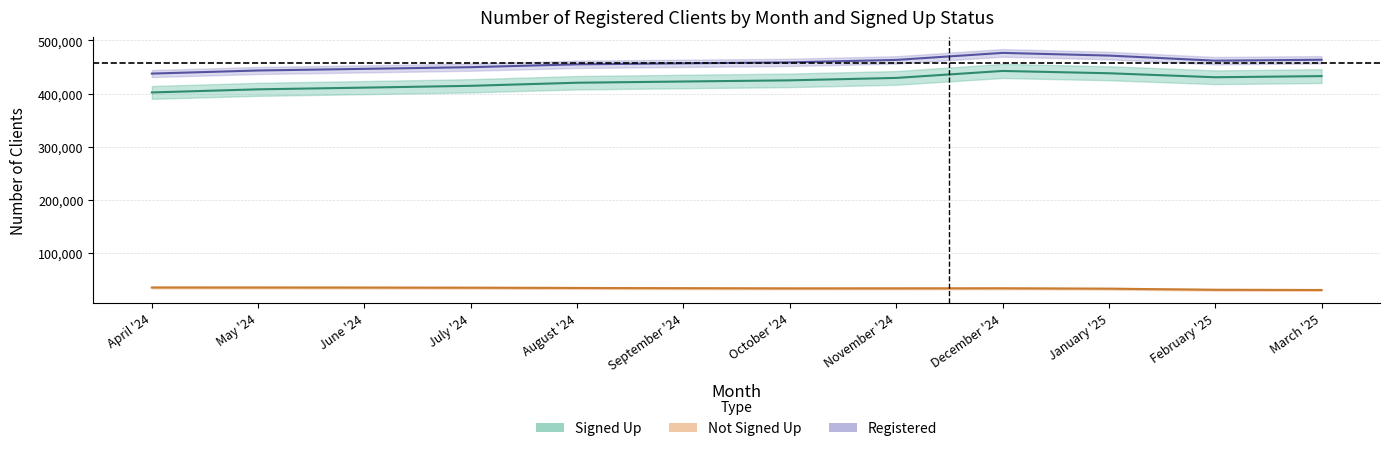

Which has a higher value, August '24 or June '24?

August '24